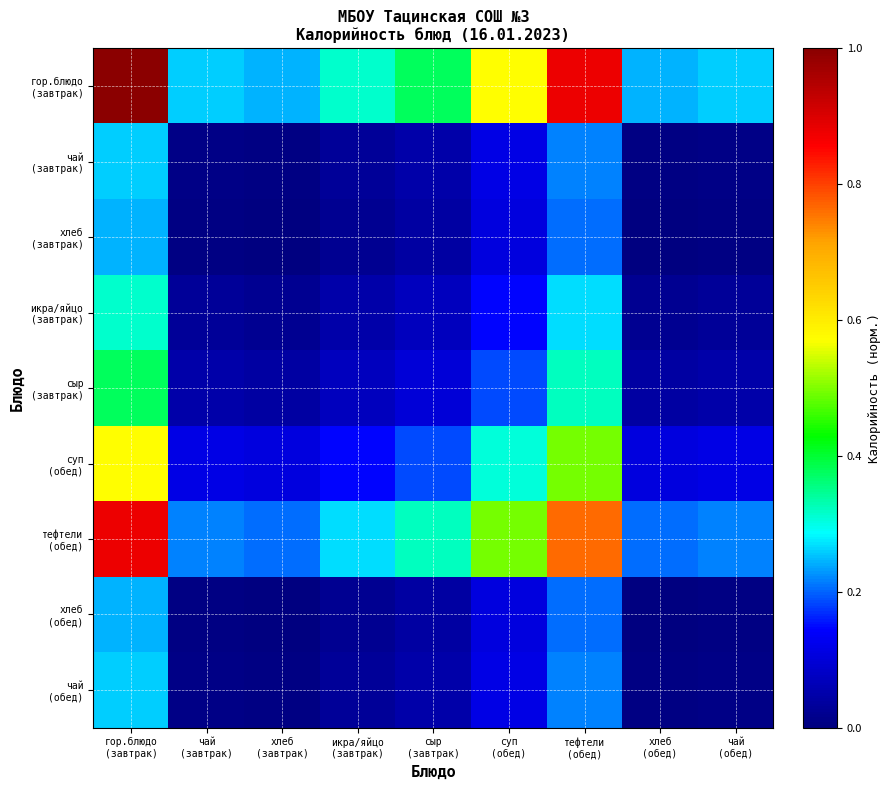

At how many categories does at least one series exceed 0?

9